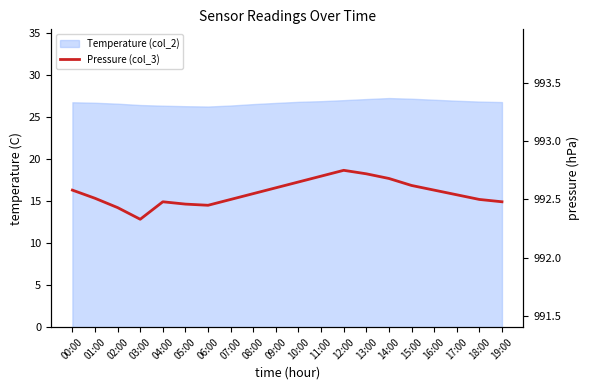

Which category has the highest value across all series?

12:00